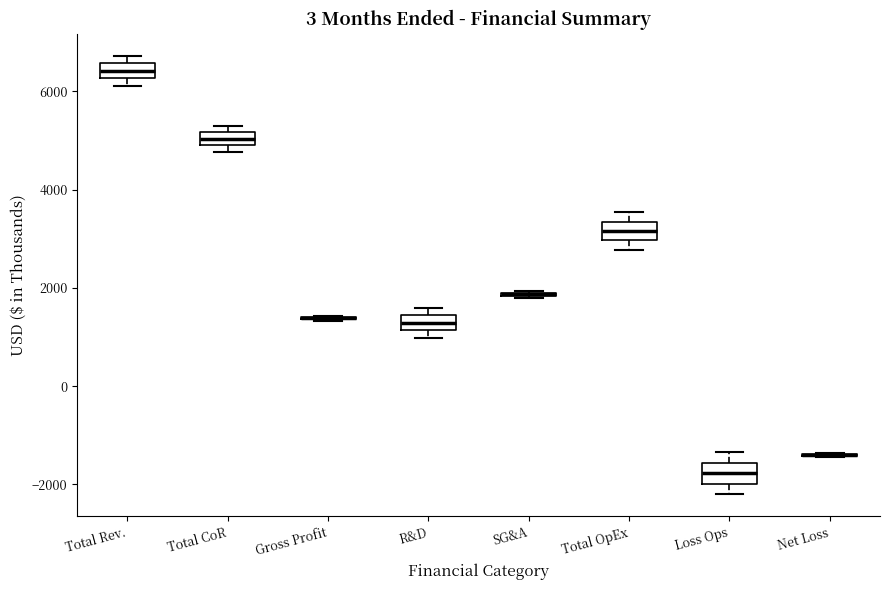

Where is the upper edge of the box for Total CoR on the y-axis? The values are not printed on the chart, so give them approximately, as read against the axis.

5200